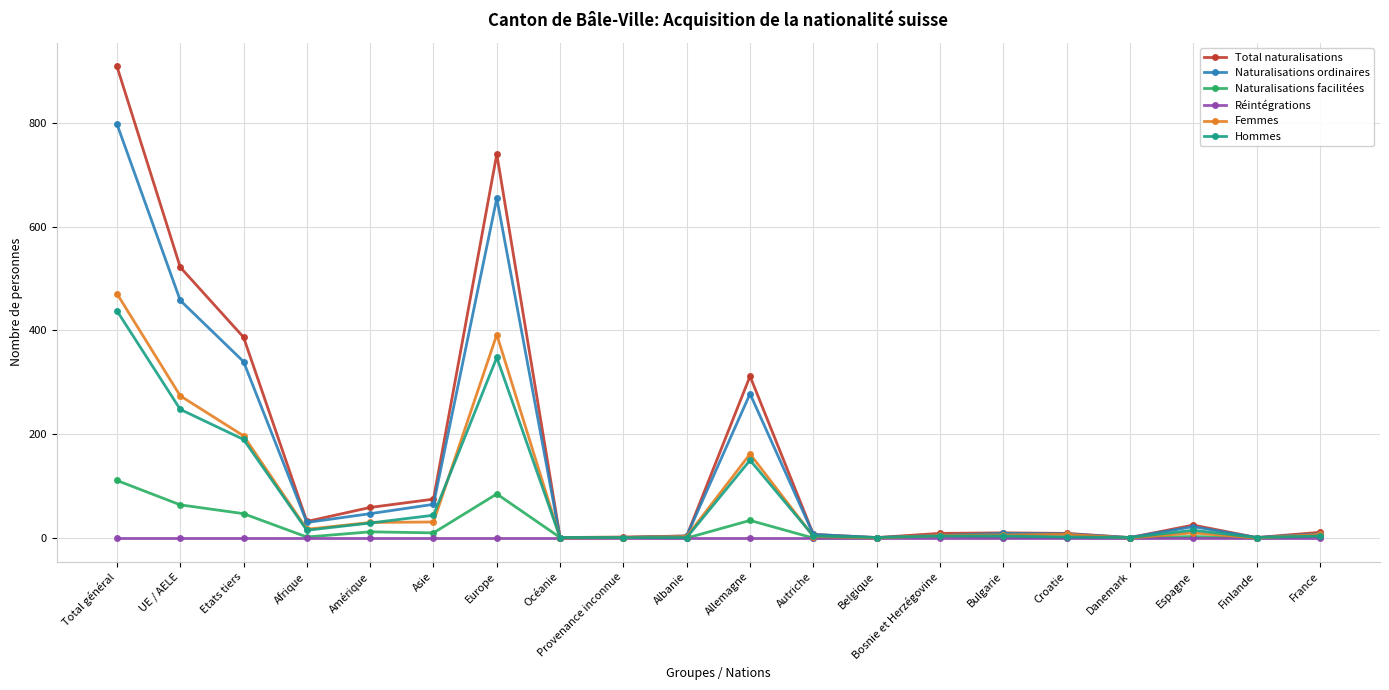

What is the label of the 17th point from the right?

Afrique